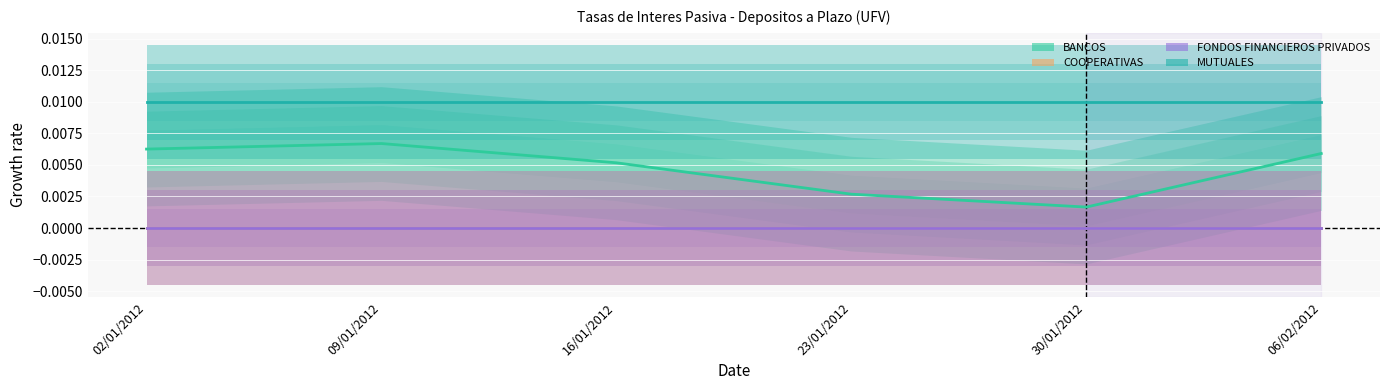

What position from the left is 09/01/2012?

2